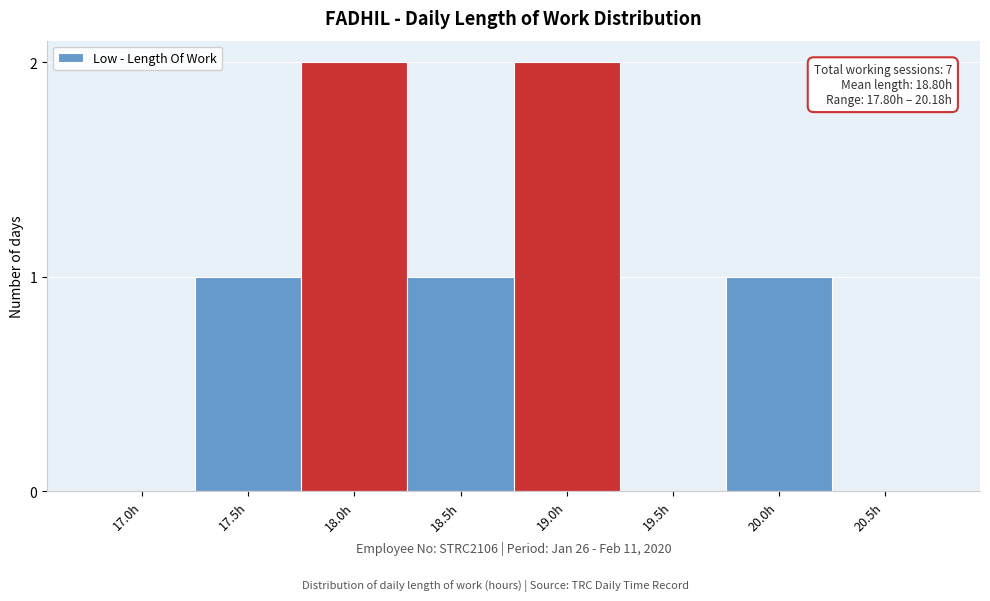

Reading right to left, extract all data points from this chart.

20.5h=0	20.0h=1	19.5h=0	19.0h=2	18.5h=1	18.0h=2	17.5h=1	17.0h=0